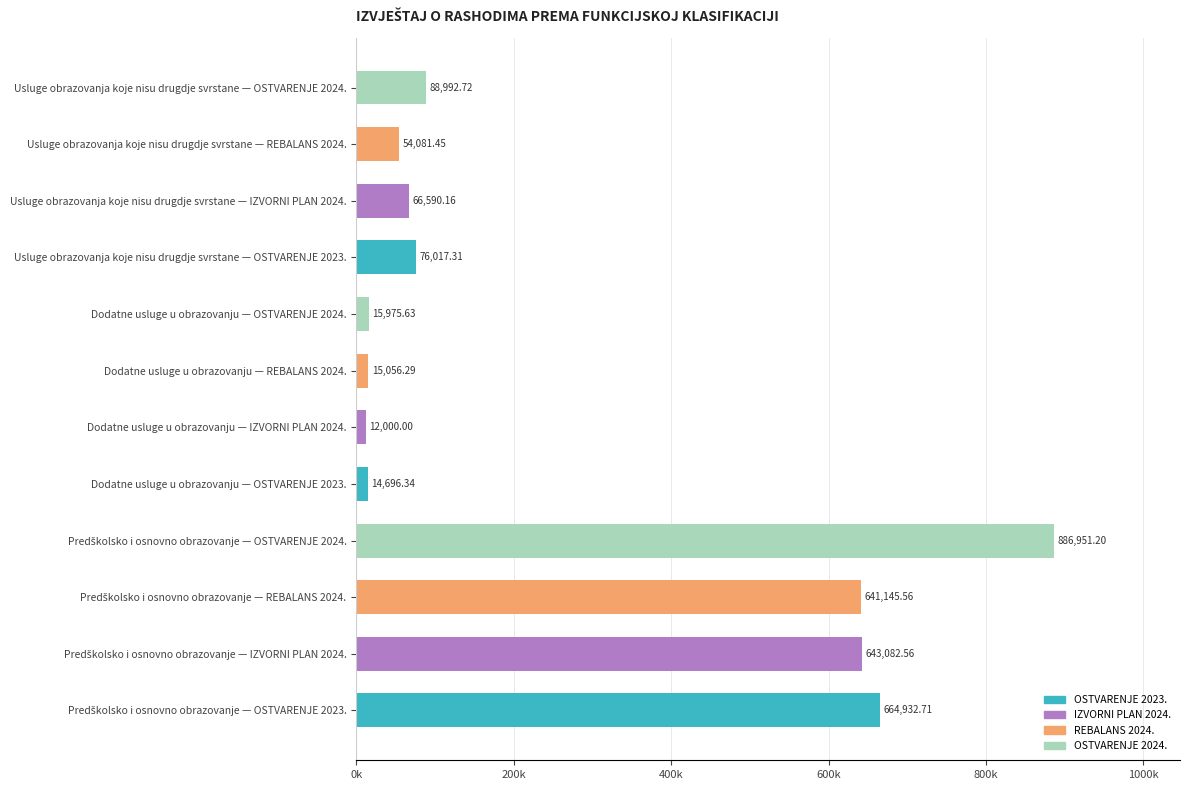

At 200k, list the series in order from smallest to largest.

IZVORNI PLAN 2024., OSTVARENJE 2023., REBALANS 2024., OSTVARENJE 2024.